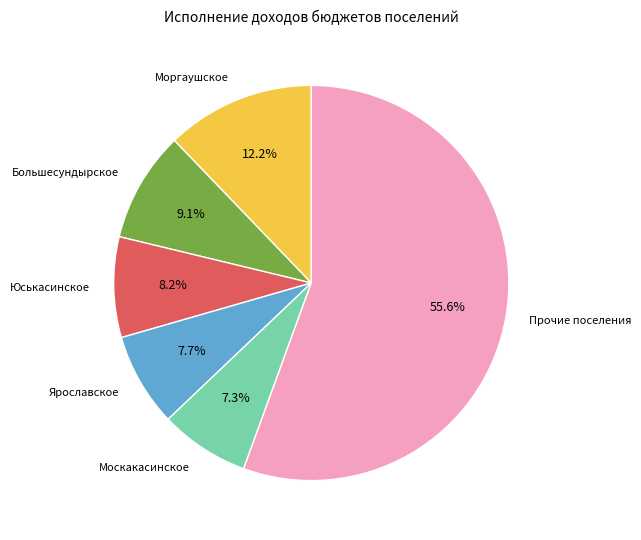

How many slices are in this pie chart?

6